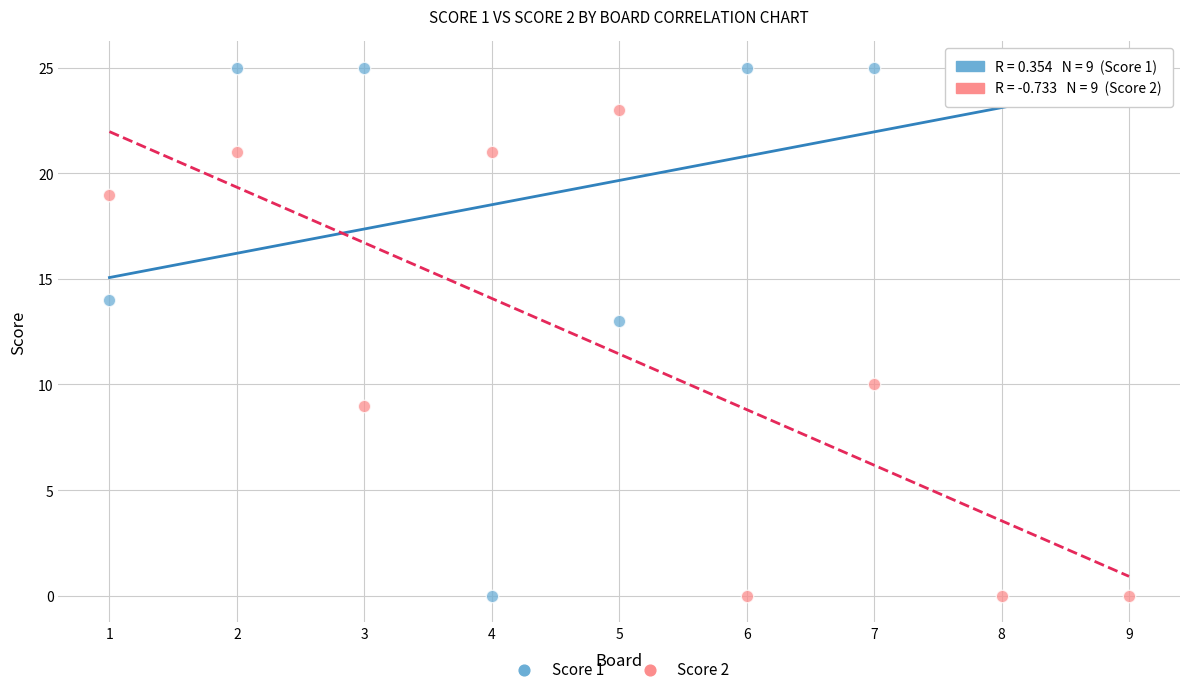

Across all data points, what is the range of X values (max minus min)?

8